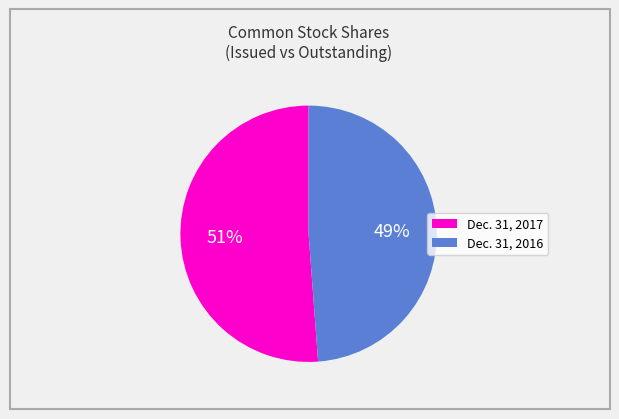

Is there a majority slice in this chart?

Yes